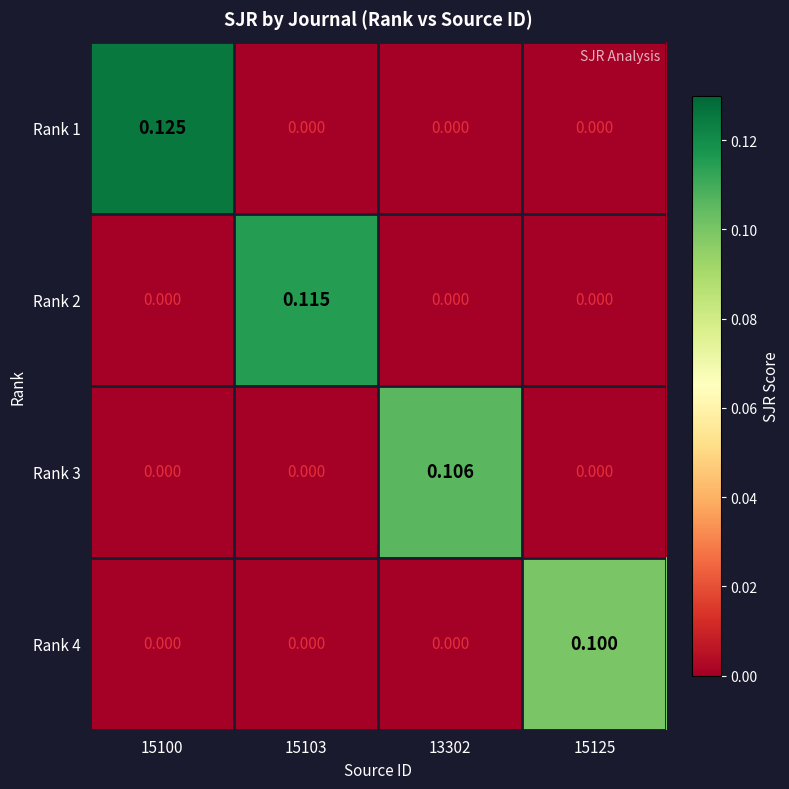

Between 15100 and 15125, which series saw the biggest shift?

Rank 1